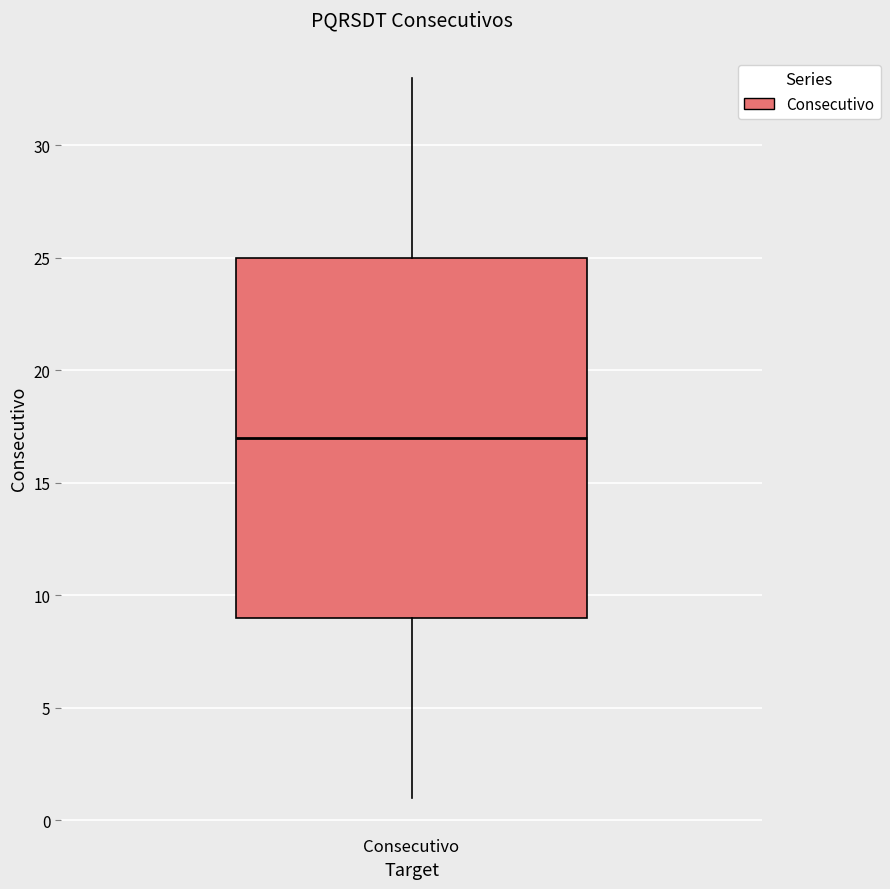

Where does the median line of the box for Consecutivo sit on the y-axis? The values are not printed on the chart, so give them approximately, as read against the axis.

17